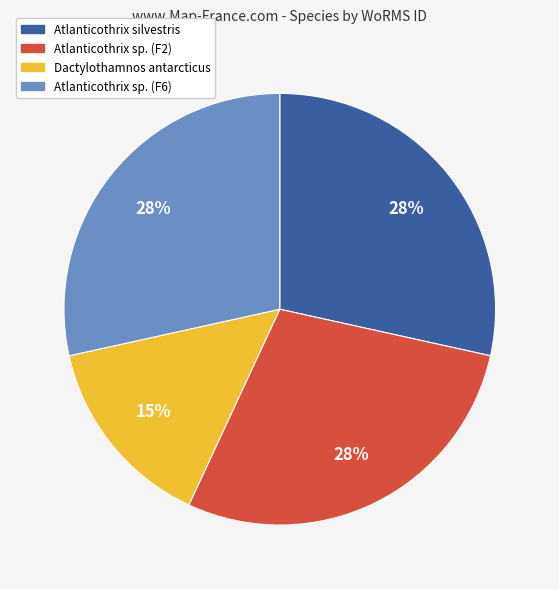

Approximately how many times larger is the value at Atlanticothrix sp. (F6) compared to Atlanticothrix silvestris?

1.0